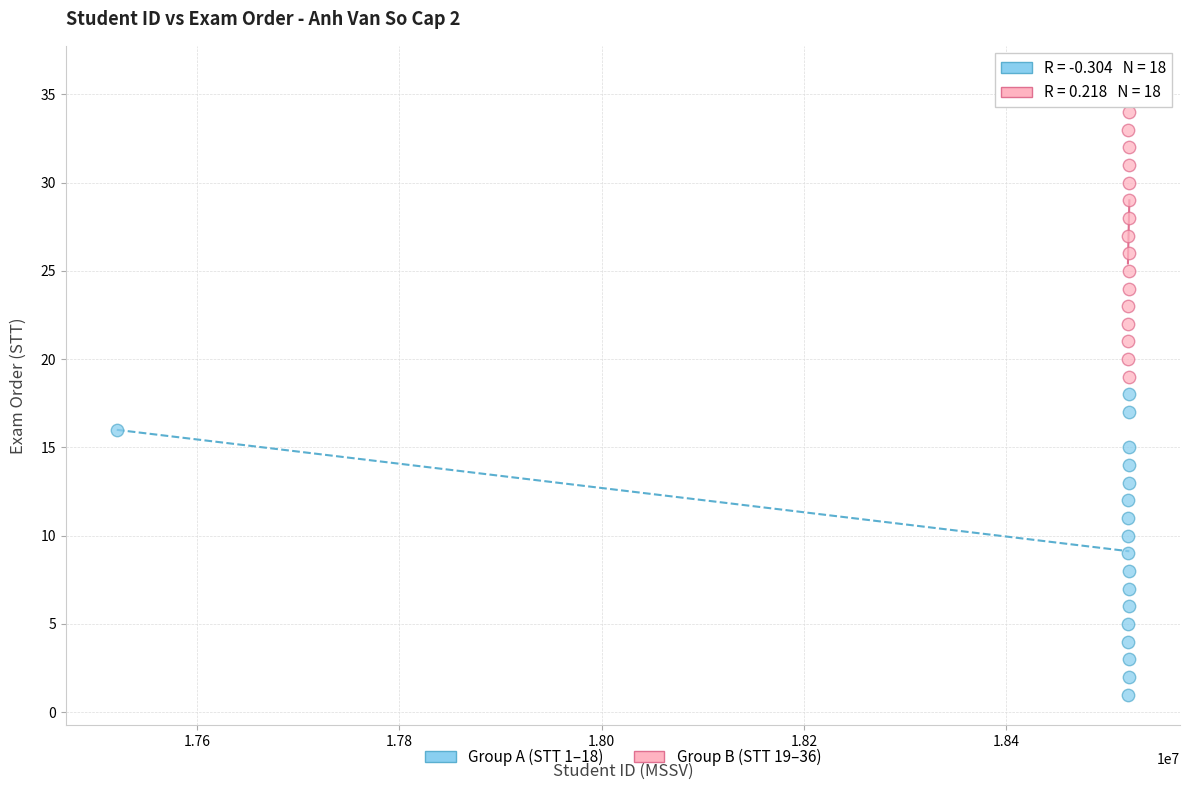

Which series reaches the maximum Y coordinate?

Group B (STT 19–36)